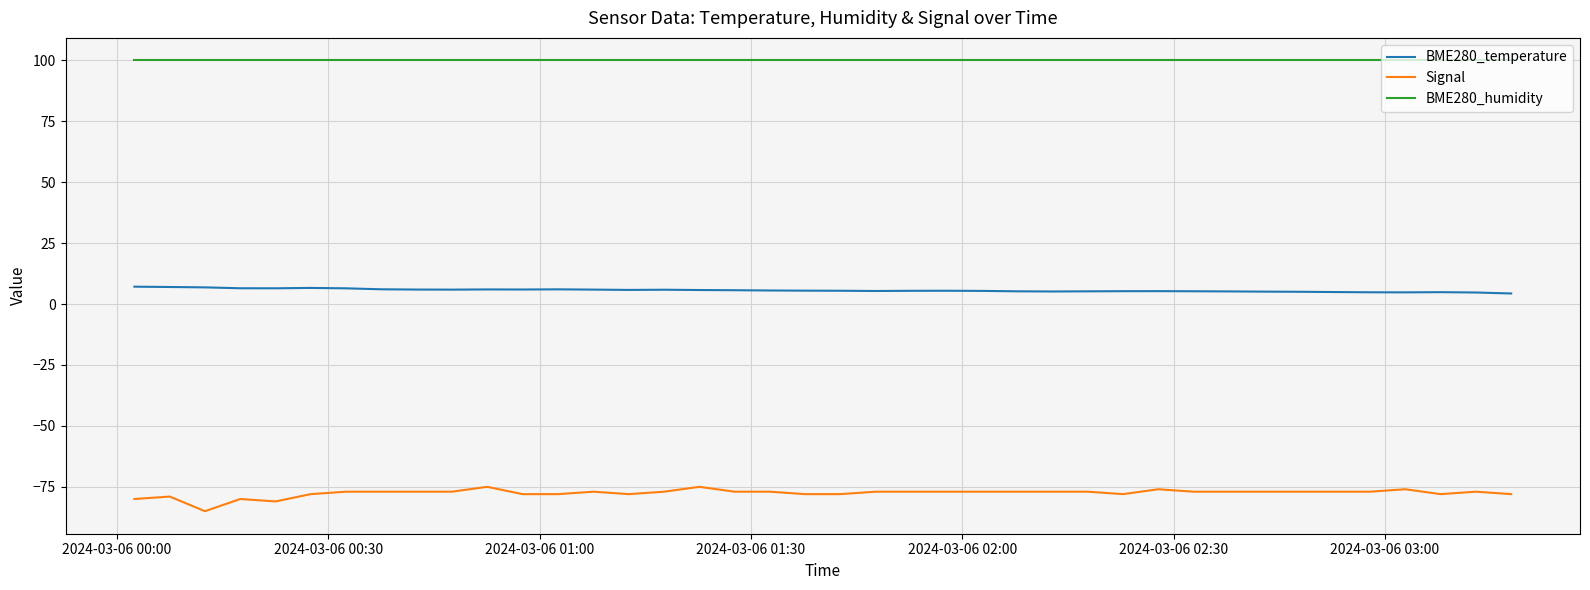

True or false: Signal and BME280_temperature cross at least once.

False